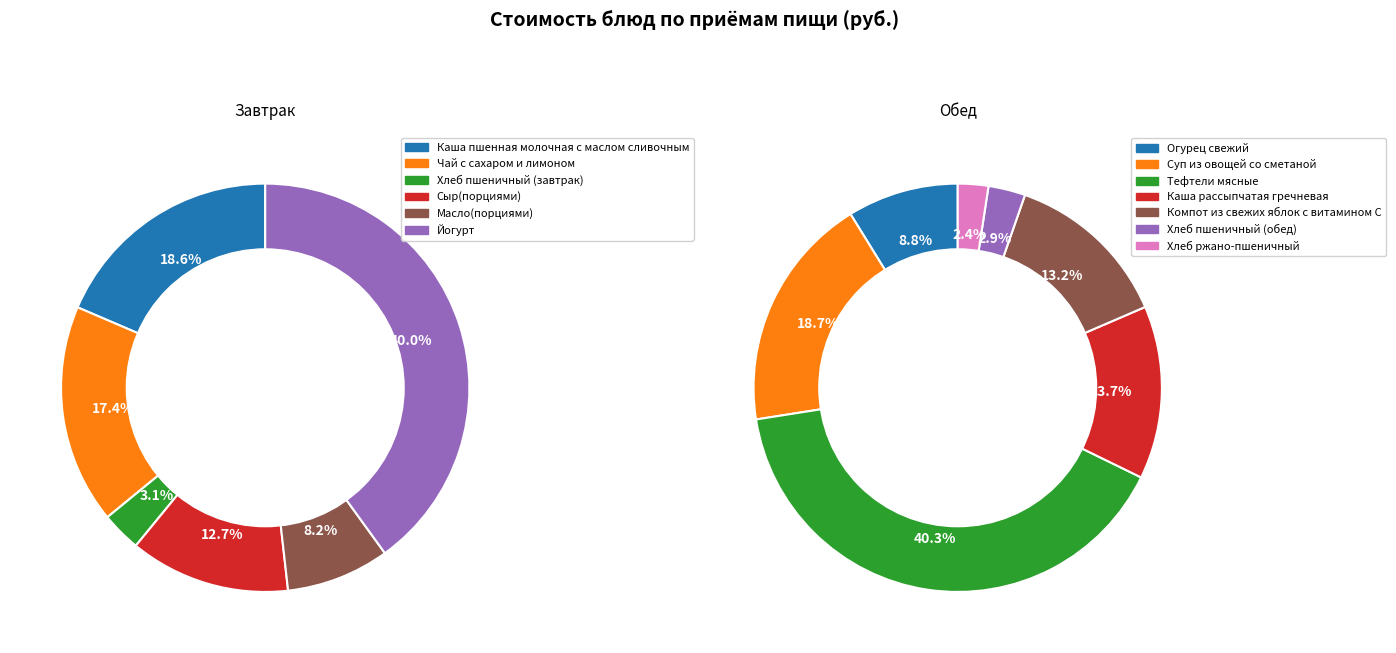

Is there a majority slice in this chart?

No